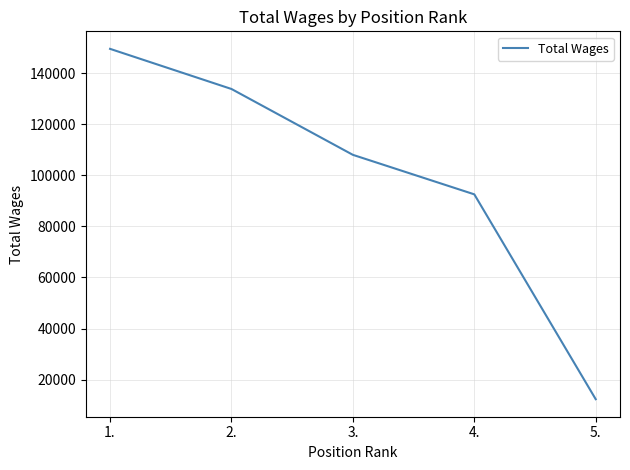

What is the sum of the values at 3. and 1.?

257559